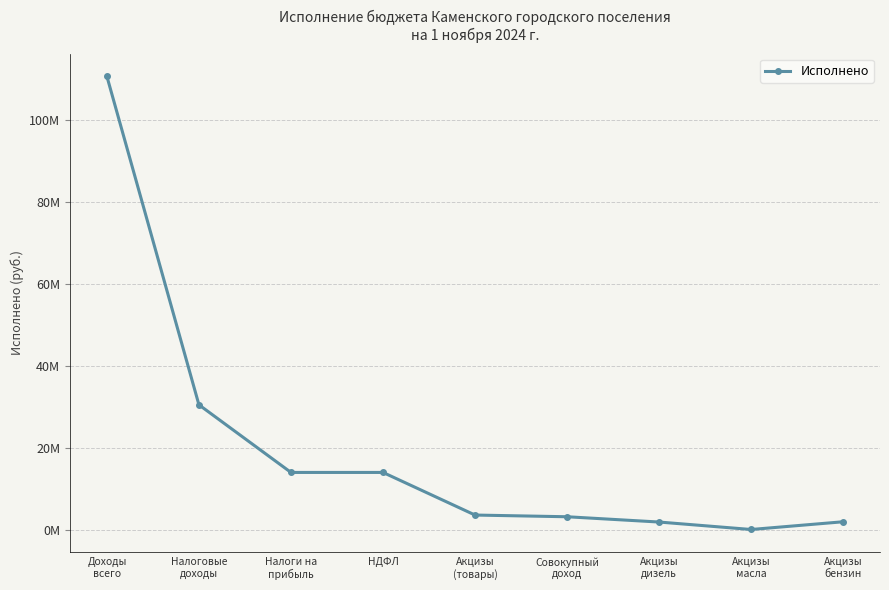

What position from the left is Акцизы
дизель?

7